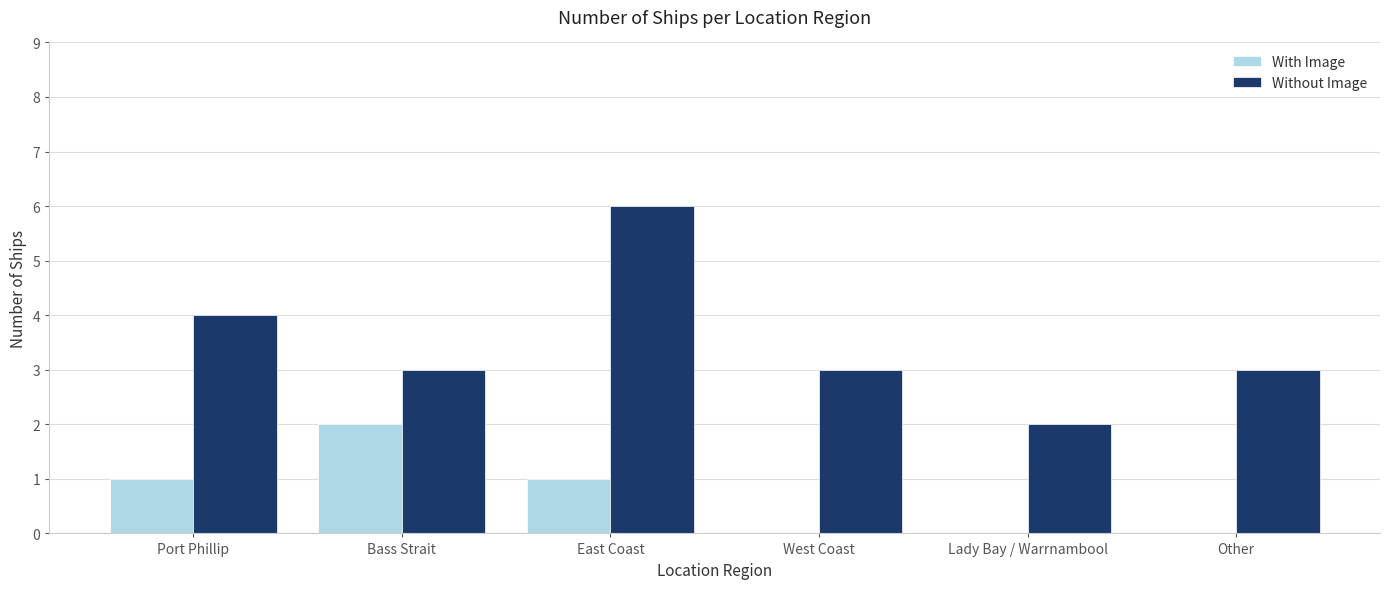

Where does the Without Image series first go above 3?

Port Phillip